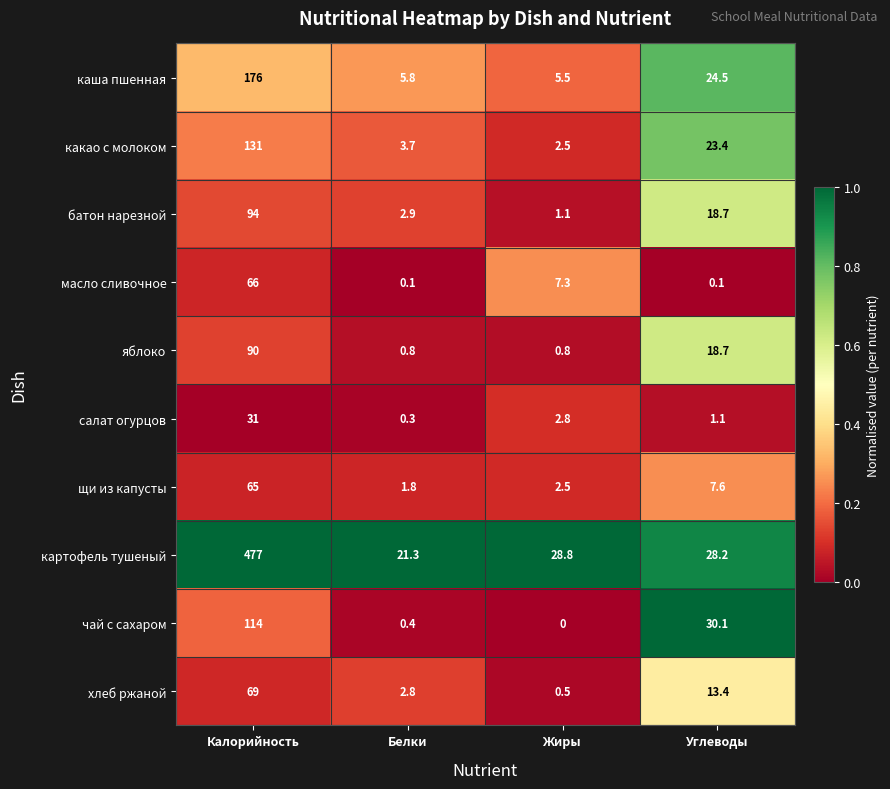

At which category is the sum across all series the highest?

Калорийность